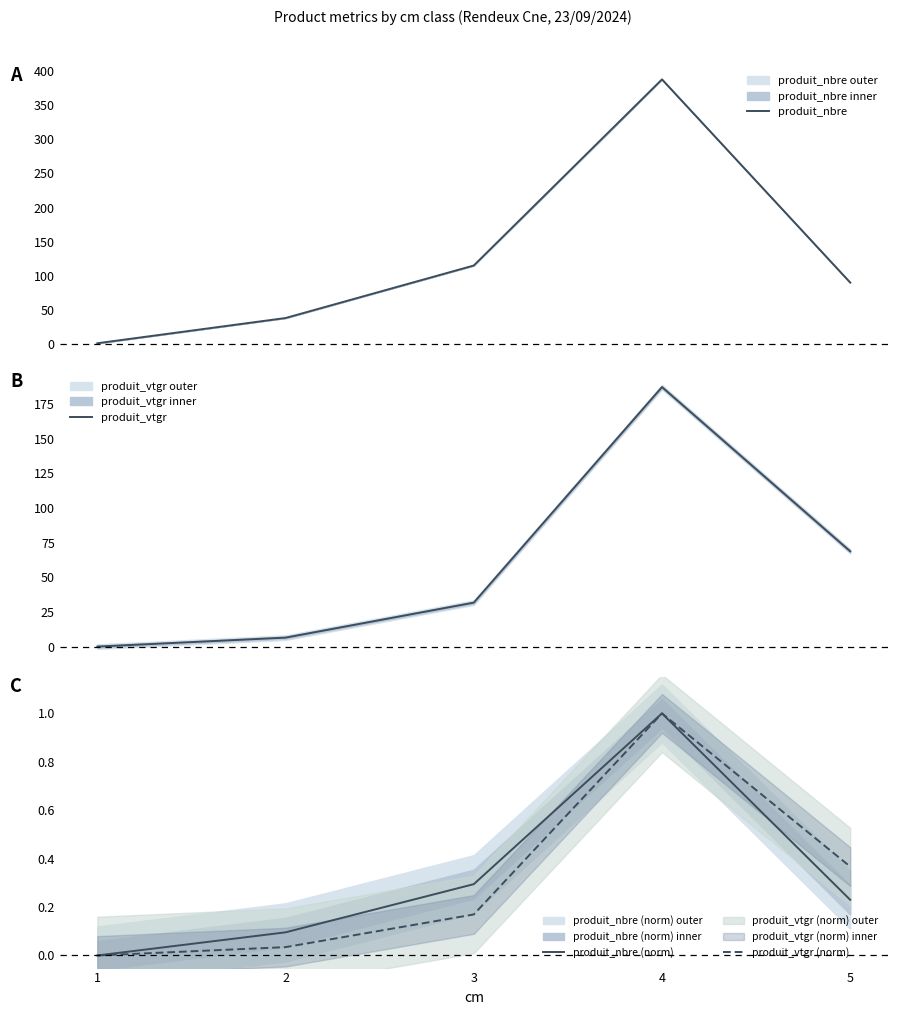

What is the average value of the produit_vtgr (norm) series?

0.3